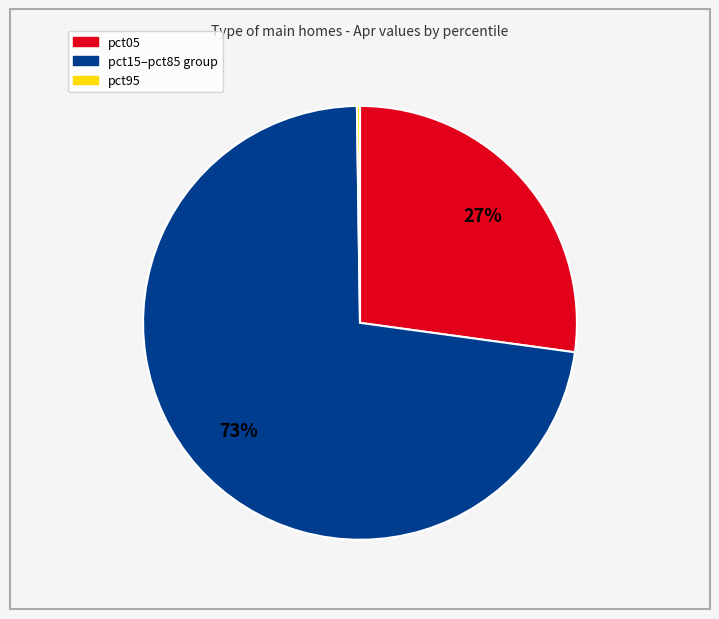

Does any single category account for the majority?

Yes